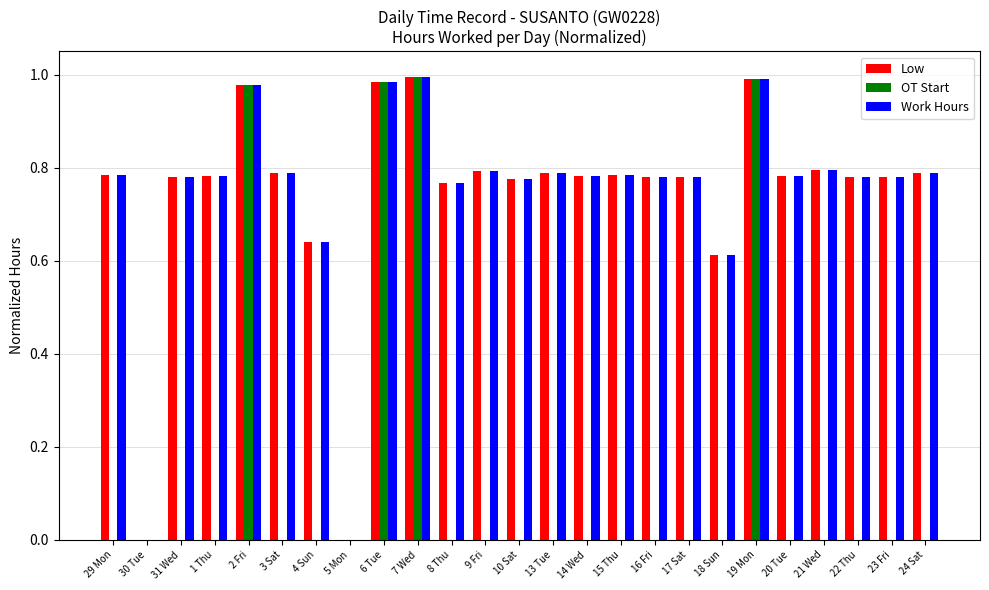

True or false: OT Start has a value of 0.6 at 19 Mon.

False